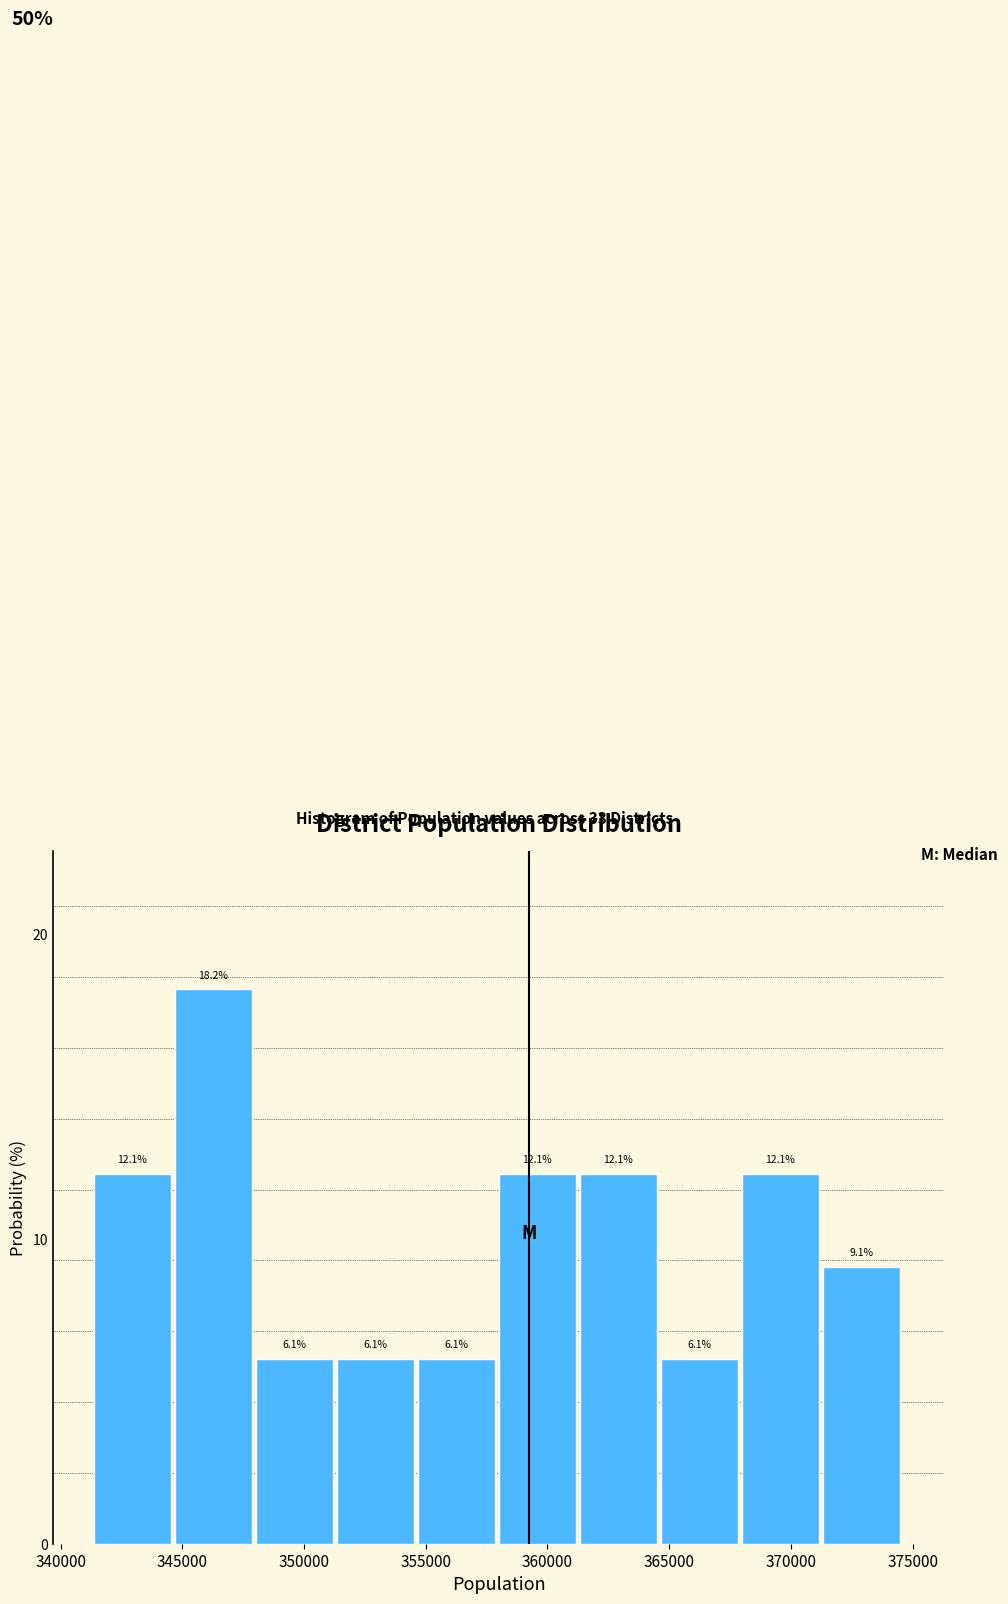

Reading left to right, list every bar in this chart as the range it spans on the x-axis followed by its height. The bar edges are not printed on the chart, so give them approximately, as read against the axis.

341500 to 344500: 12.1
344500 to 348000: 18.2
348000 to 351500: 6.1
351500 to 354500: 6.1
354500 to 358000: 6.1
358000 to 361500: 12.1
361500 to 364500: 12.1
364500 to 368000: 6.1
368000 to 371500: 12.1
371500 to 374500: 9.1